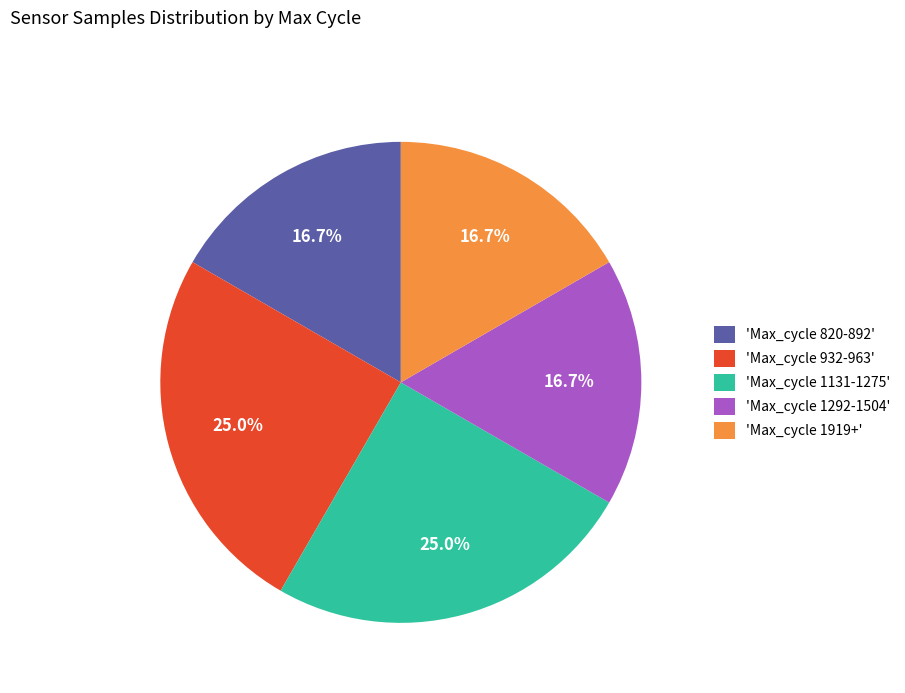

How much of the chart is everything except 'Max_cycle 1131-1275'?

75.0%